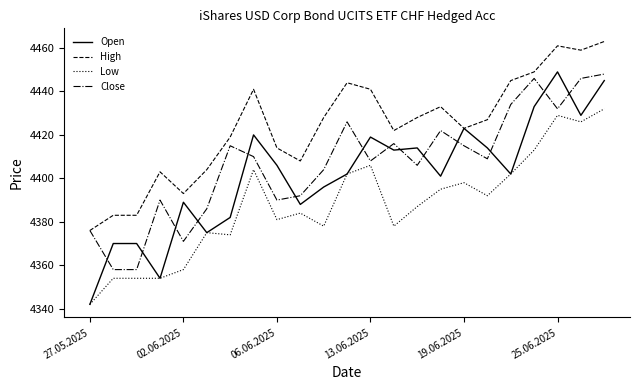

True or false: Close and Open intersect in this chart.

True